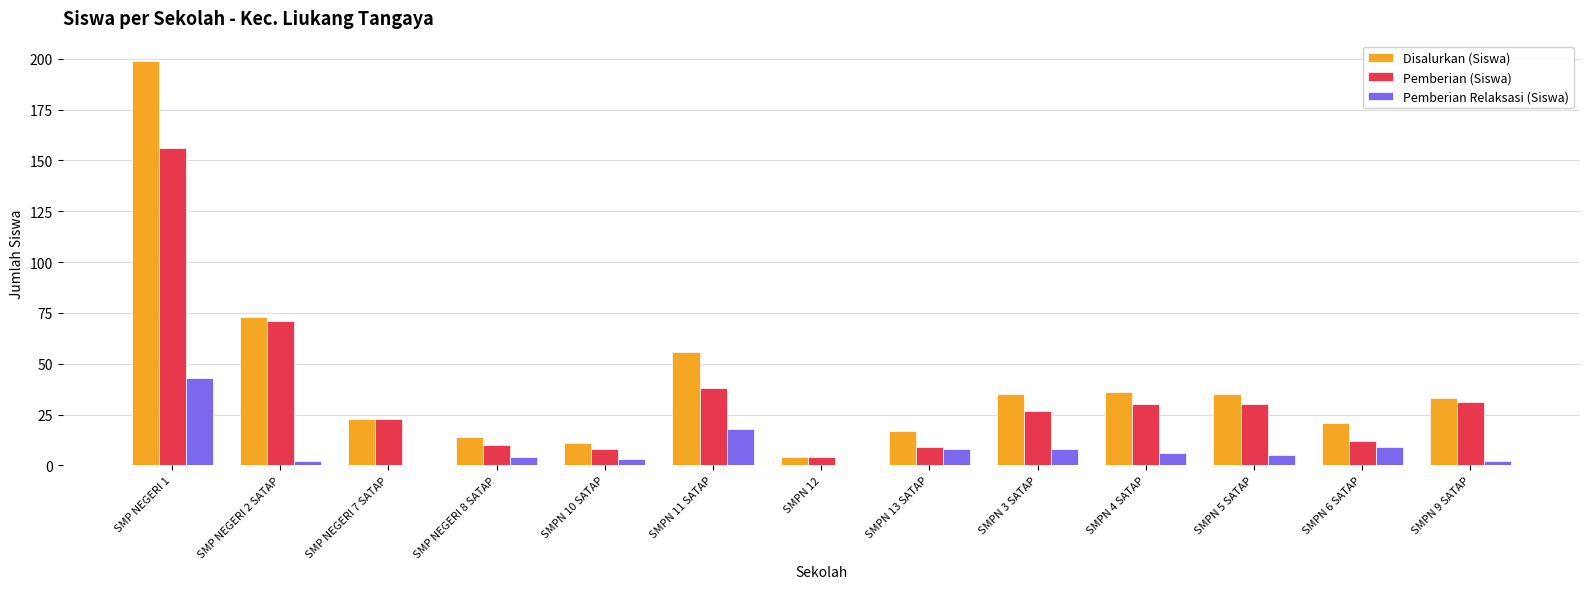

At which label does Pemberian Relaksasi (Siswa) reach its peak?

SMP NEGERI 1